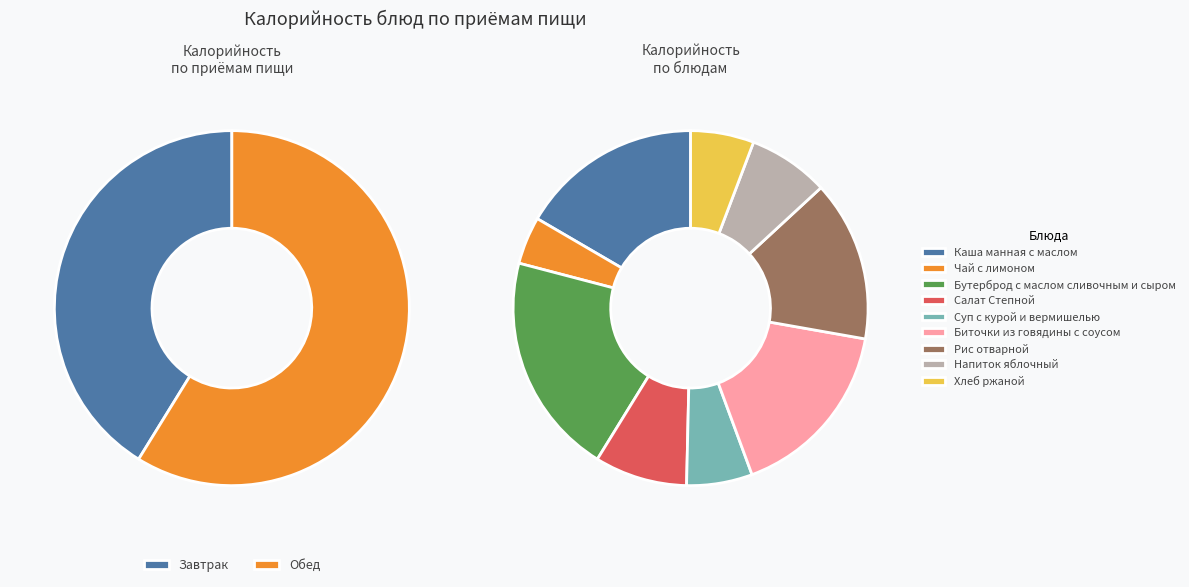

True or false: Чай с лимоном accounts for 16% of the total.

False